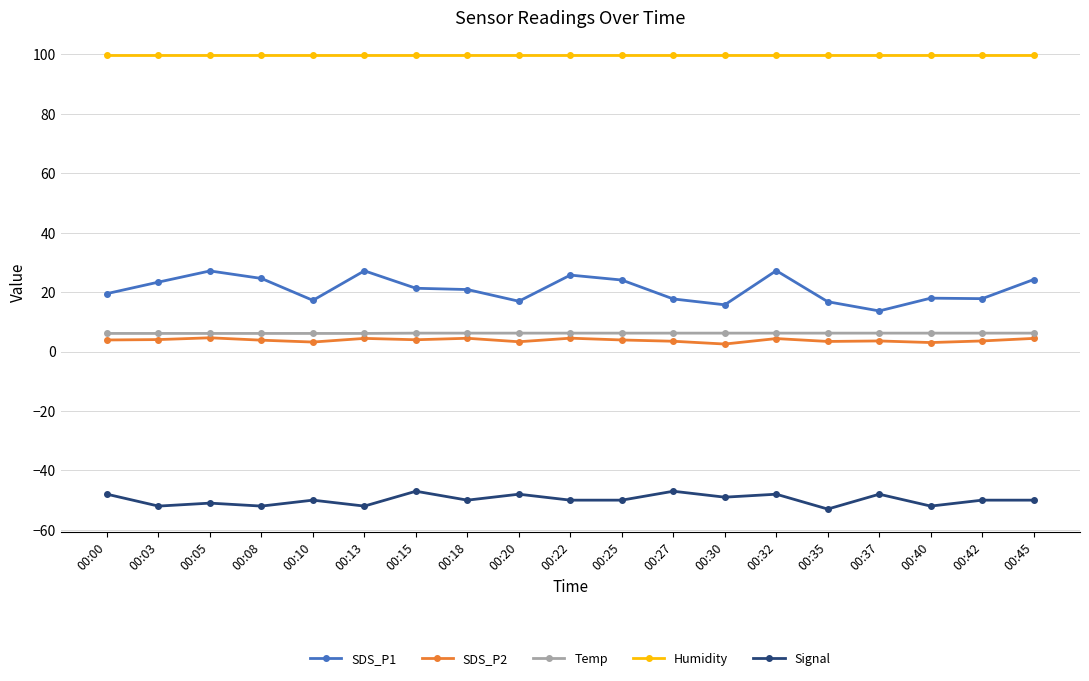

True or false: SDS_P1 and Signal cross at least once.

False